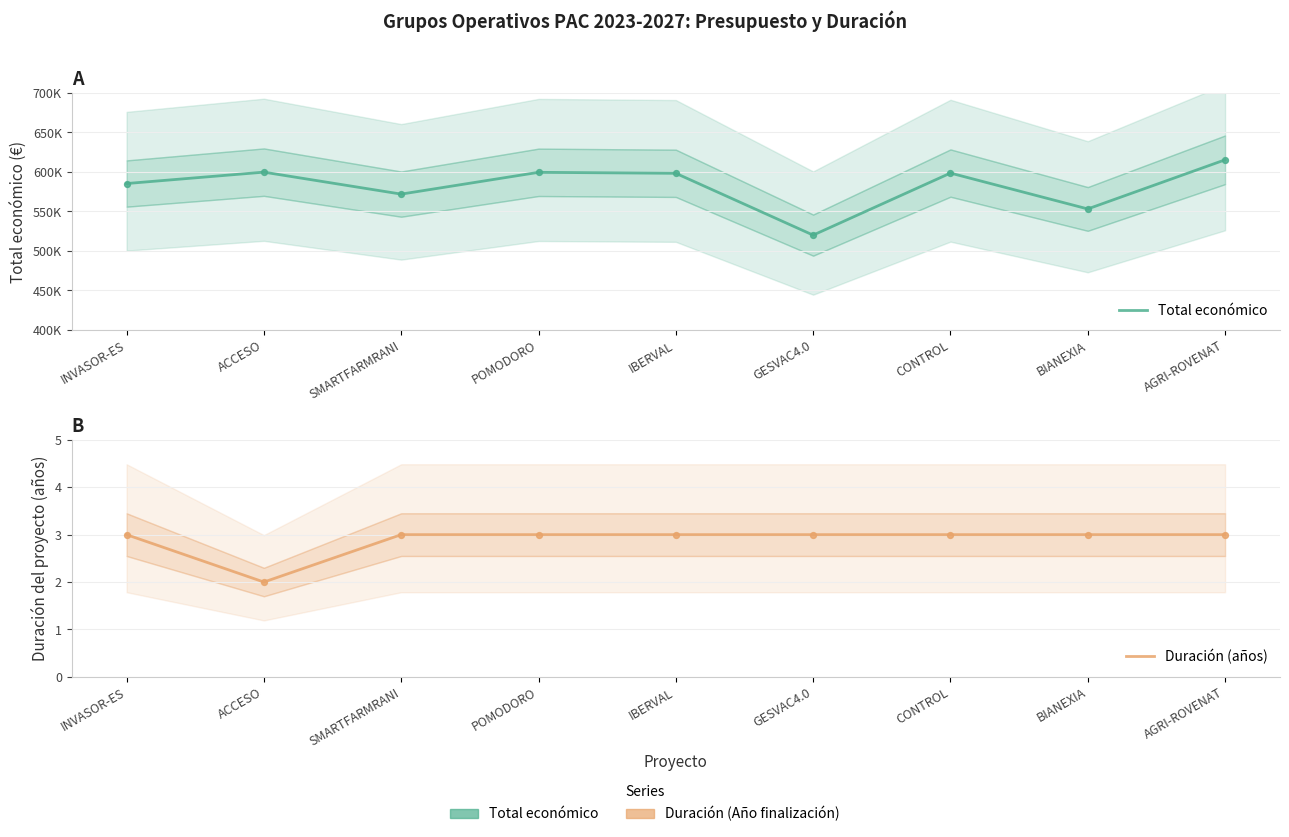

Is the value of Duración (años) at AGRI-ROVENAT greater than the value of Total económico at ACCESO?

No